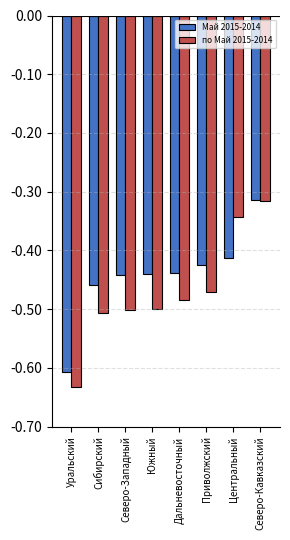

Reading right to left, extract all data points from this chart.

Май 2015-2014: -31.3	-41.3	-42.4	-43.8	-44.0	-44.1	-45.9	-60.7
по Май 2015-2014: -31.5	-34.2	-47.1	-48.4	-50.0	-50.2	-50.7	-63.2